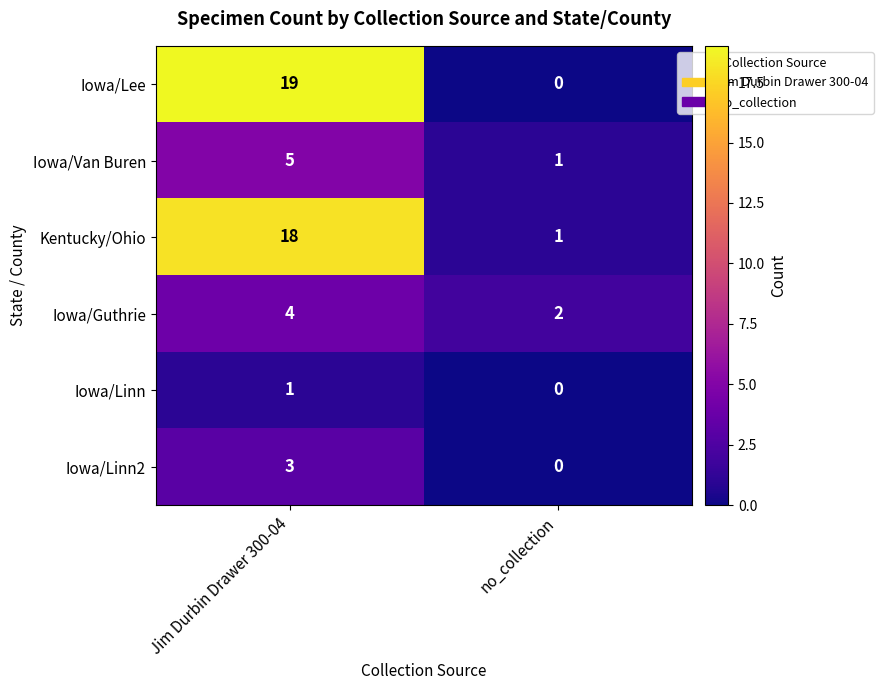

What is the difference between the Iowa/Lee values at no_collection and Jim Durbin Drawer 300-04?

19